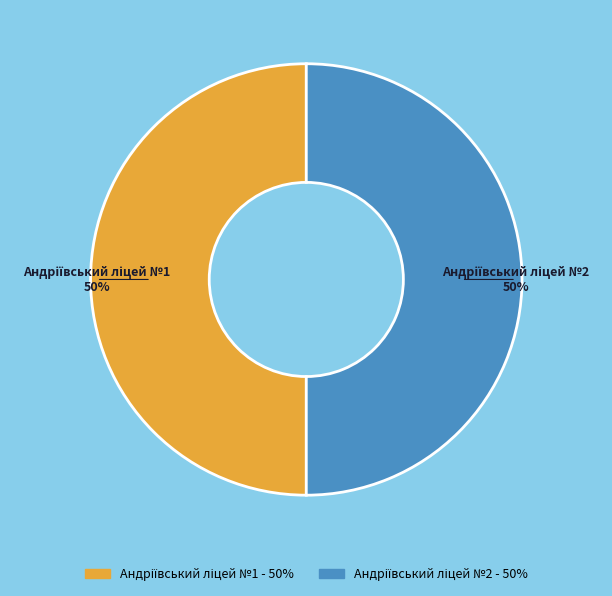

To the nearest percent, what is the average slice percentage?

50%